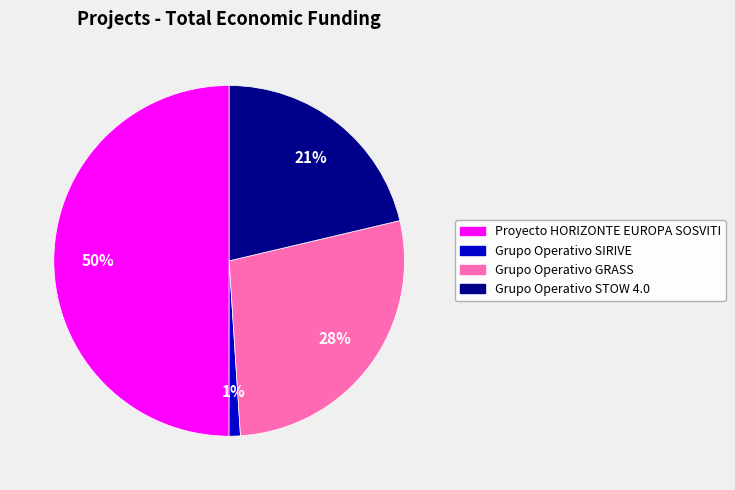

The Grupo Operativo SIRIVE slice represents 11% of the pie. True or false?

False